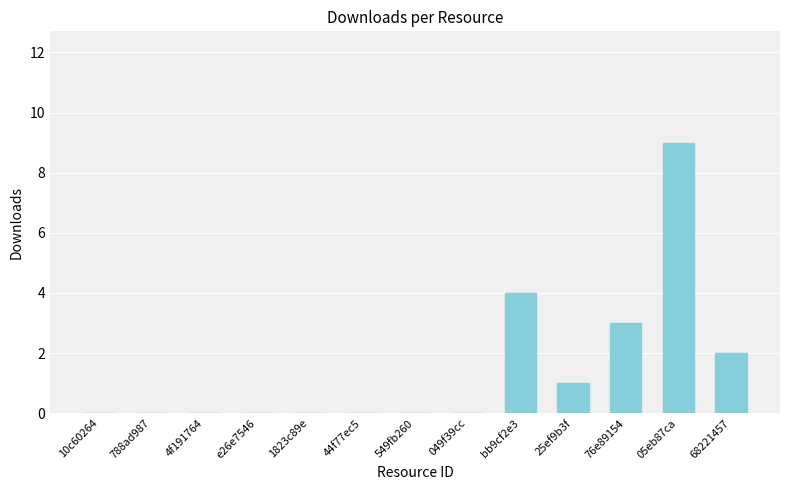

What is the greatest value displayed?

9